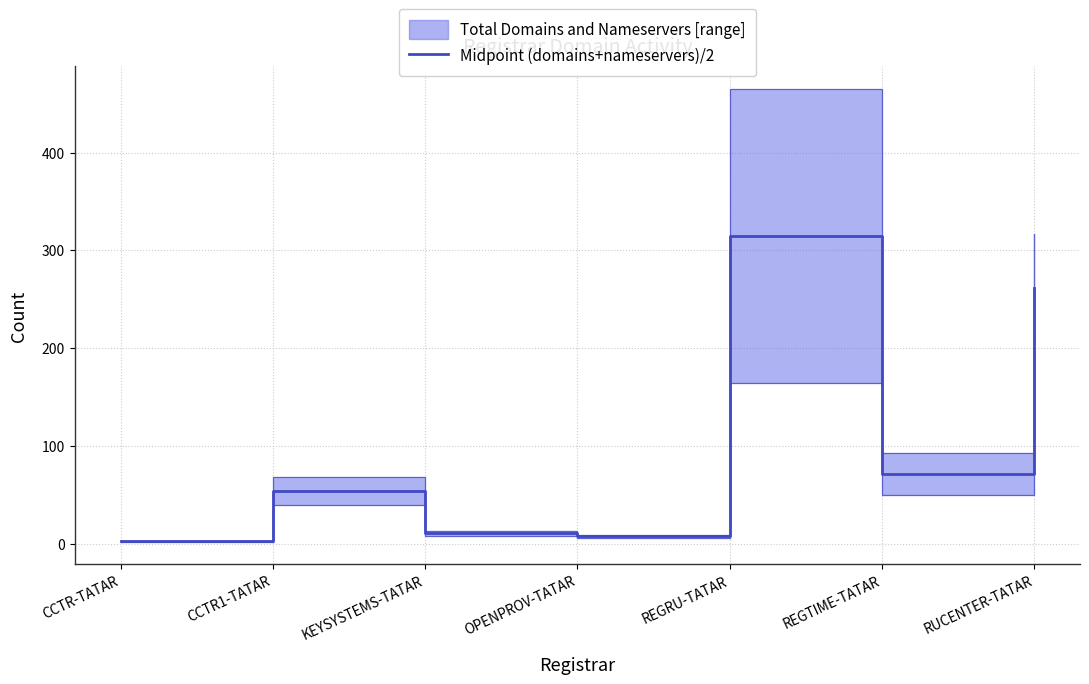

Which label corresponds to the smallest value in the chart?

CCTR-TATAR